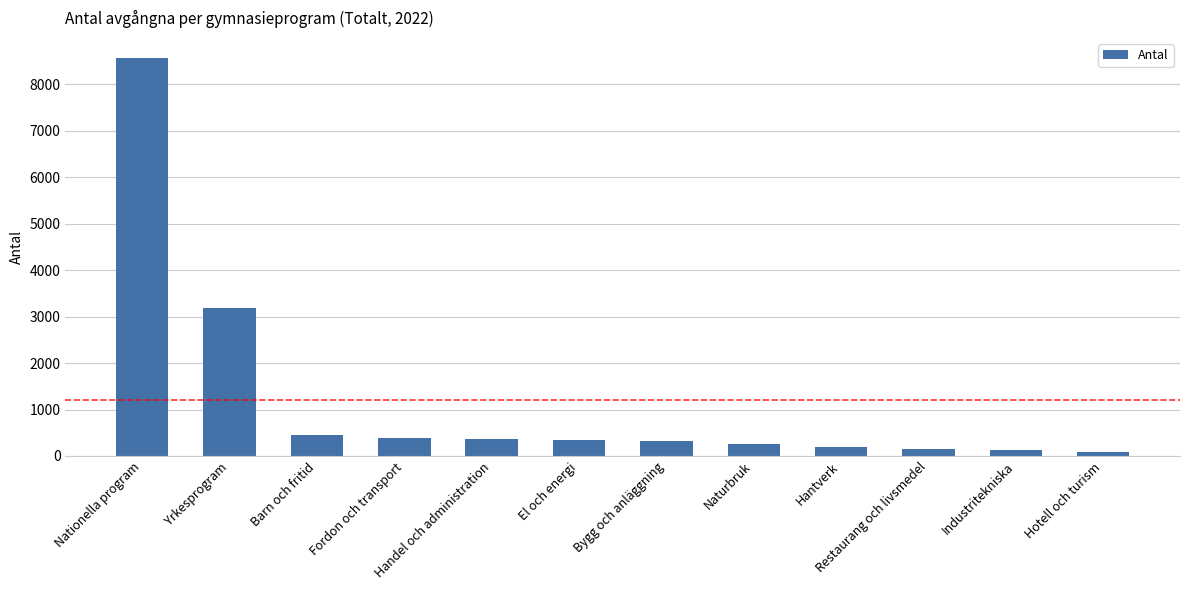

How many data points are less than 347?

6